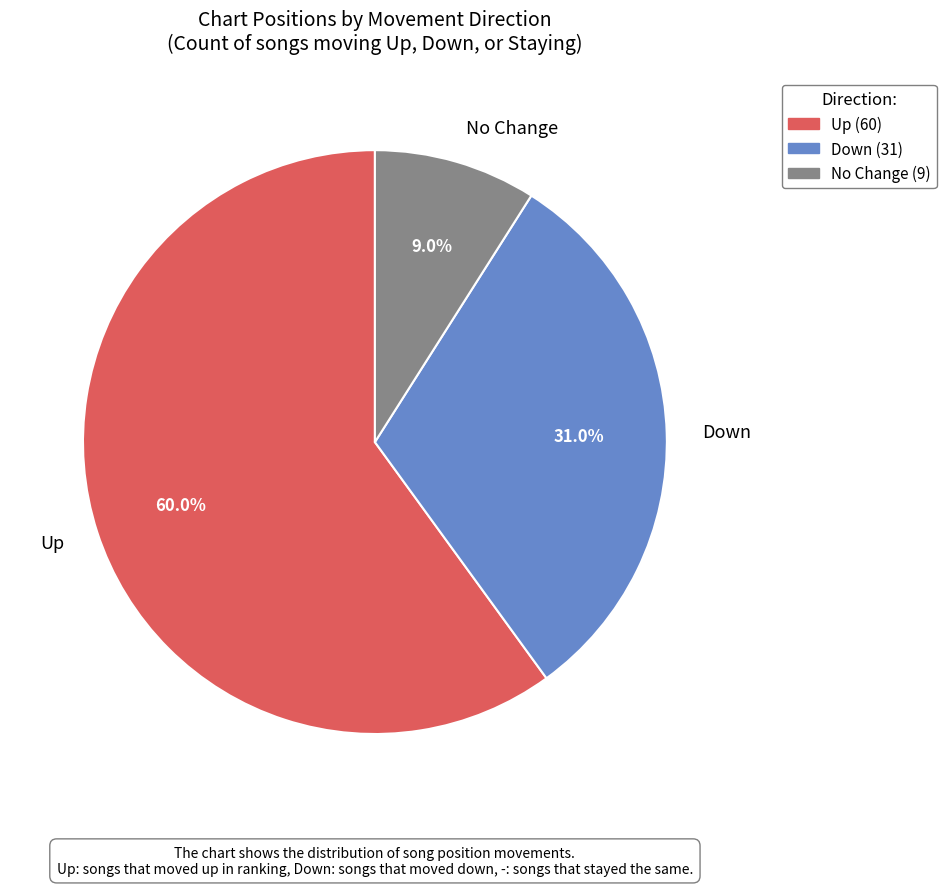

Count the number of slices in the pie.

3